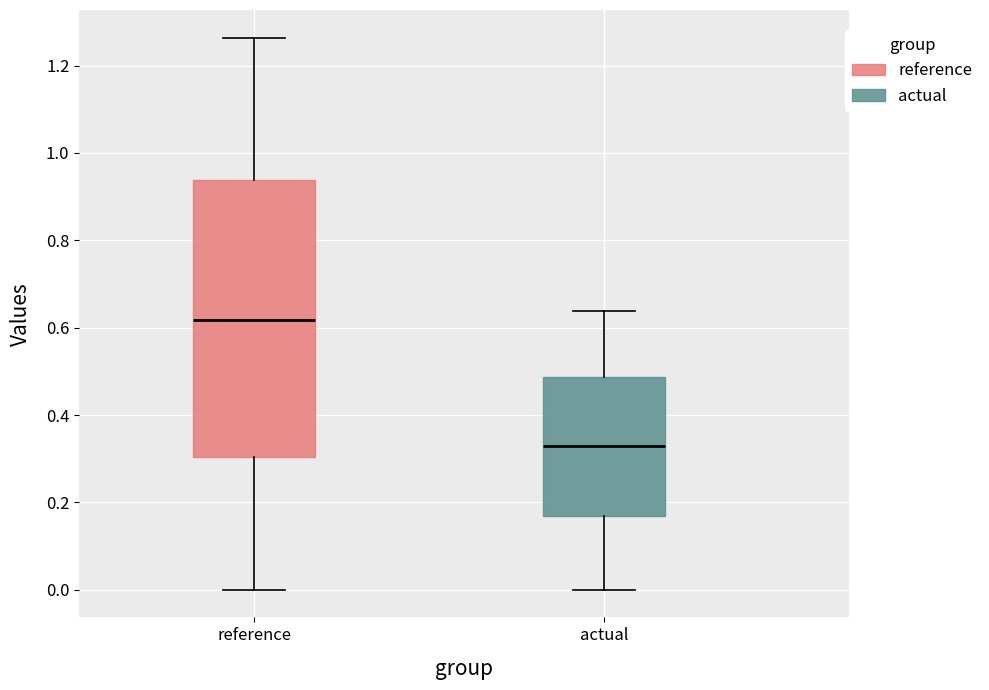

Reading left to right, transcribe this box plot: for each box, give where its median line is, the range the box spans, and where its two whiskers end, as read against the y-axis. The values are not printed on the chart, so give them approximately, as read against the axis.

reference: median 0.62, box 0.30 to 0.94, whiskers 0.00 to 1.26
actual: median 0.34, box 0.16 to 0.48, whiskers 0.00 to 0.64